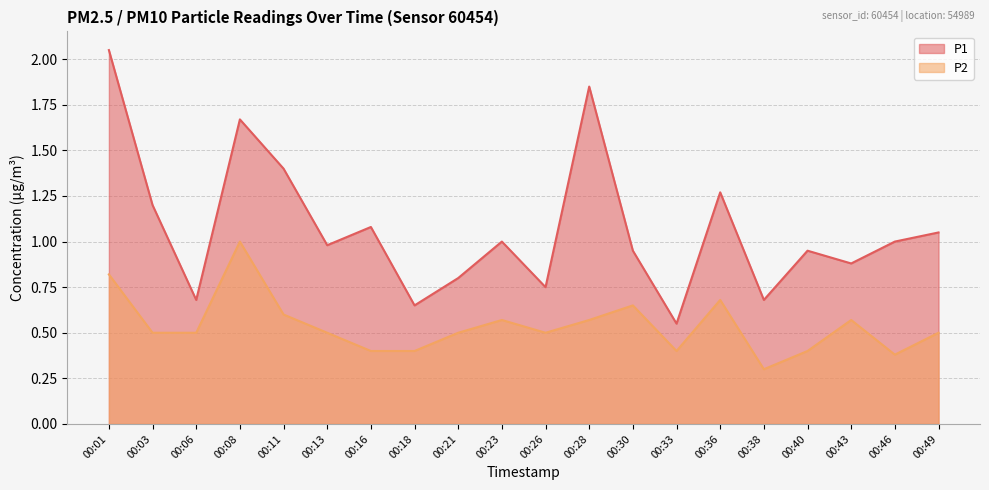

In P2, how many points are higher than both neighbors (excluding endpoints)?

5